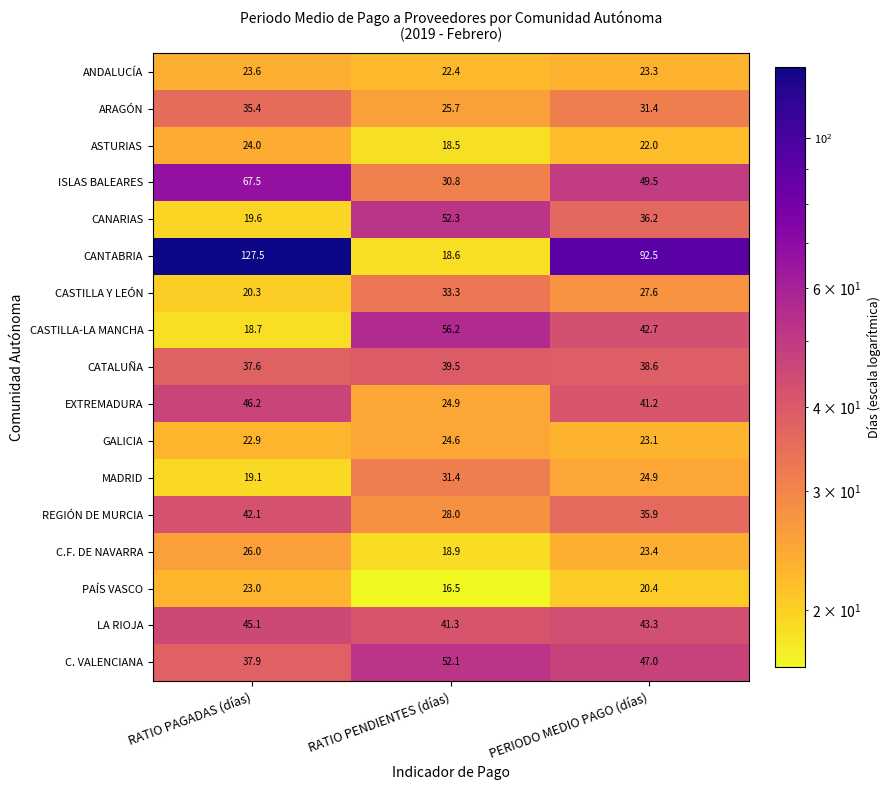

At how many categories does at least one series exceed 40?

3